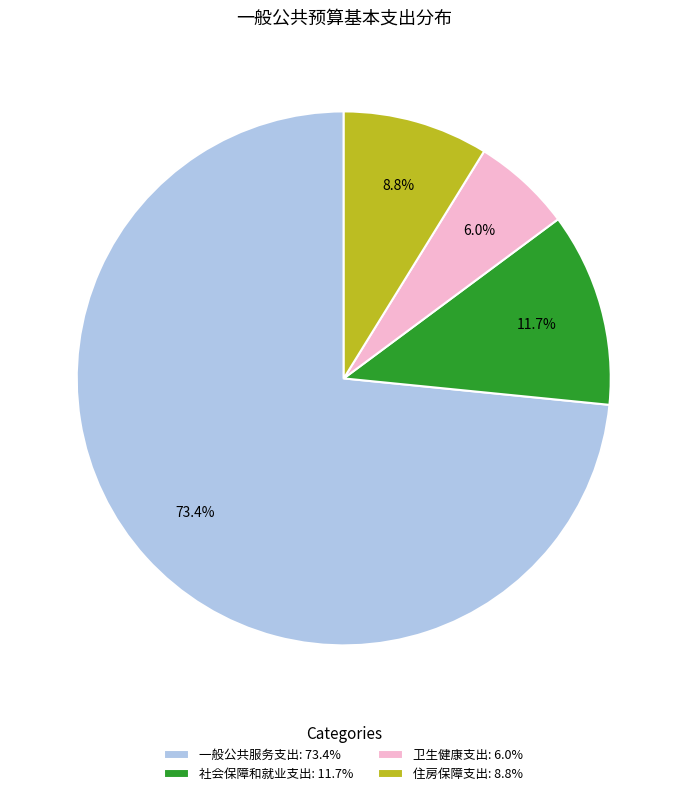

Which slice is the largest?

一般公共服务支出